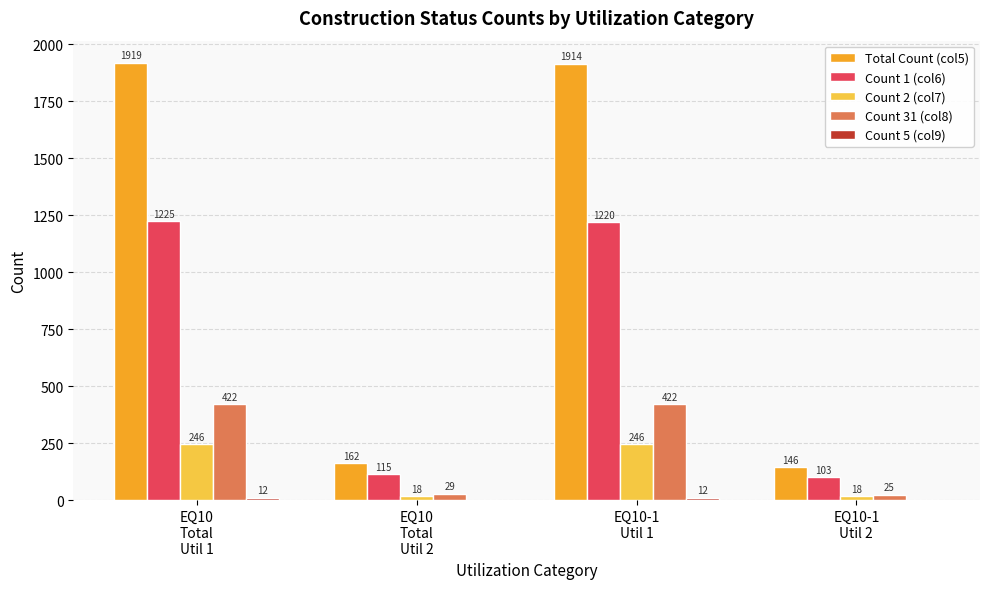

Which series has the widest spread of values?

Total Count (col5)